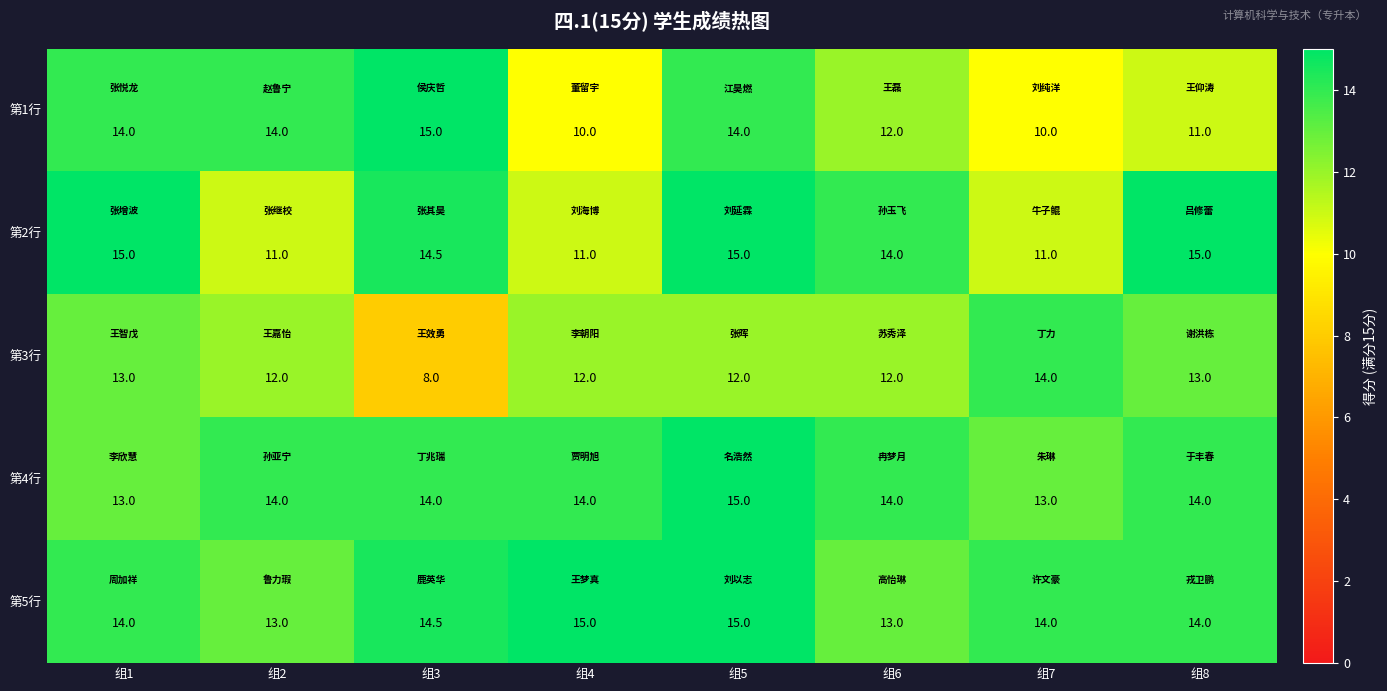

What is the total value across all series at 组5?

71.0